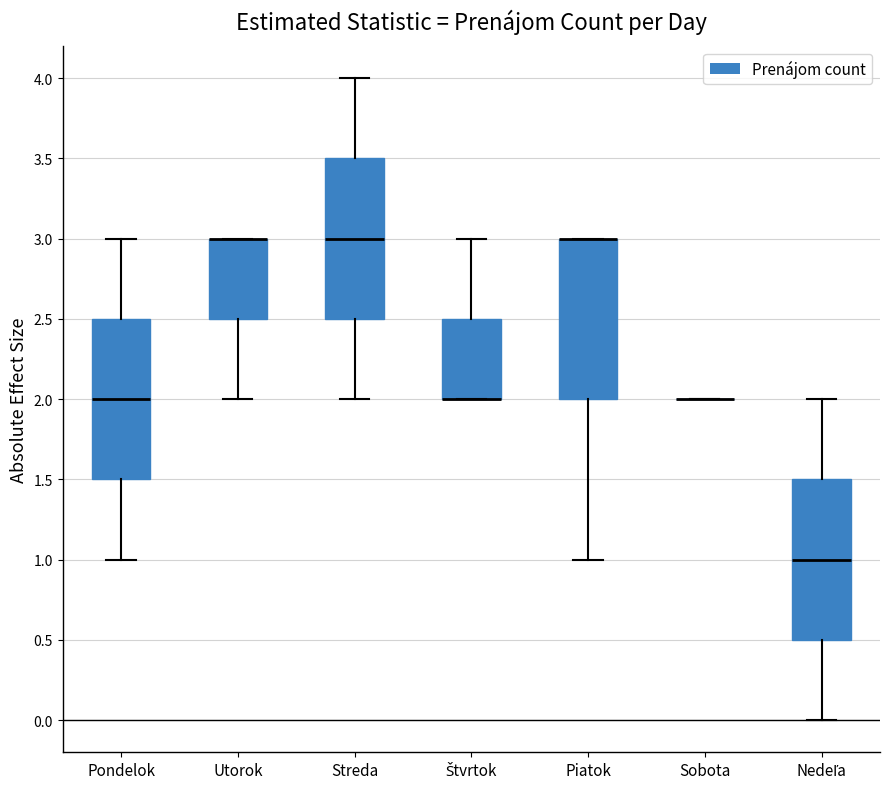

Where does the lower whisker of the box for Utorok end on the y-axis? The values are not printed on the chart, so give them approximately, as read against the axis.

2.0